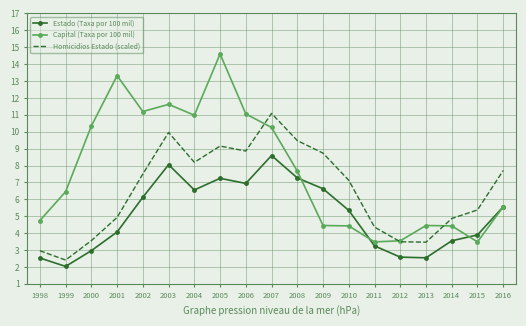

True or false: Homicidios Estado (scaled) and Estado (Taxa por 100 mil) intersect in this chart.

False